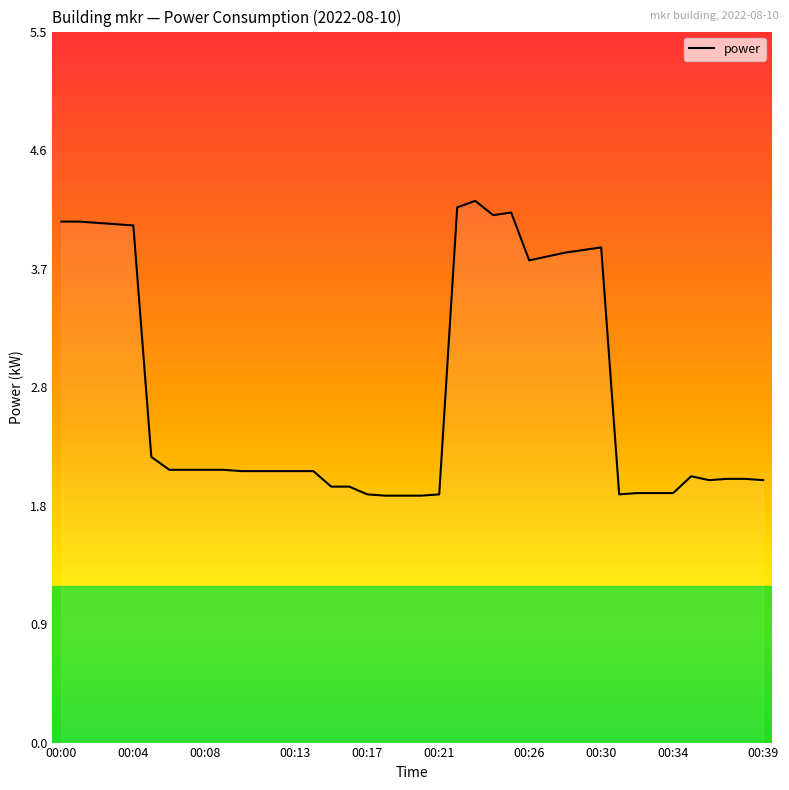

How many lines are shown in the chart?

1